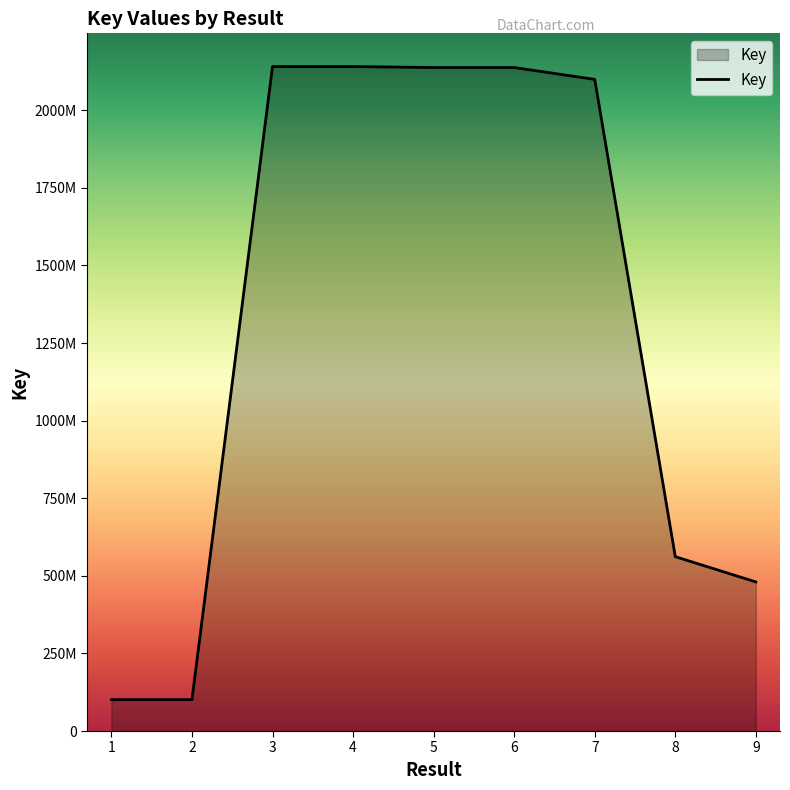

The value at 1 is 169800025. True or false?

False